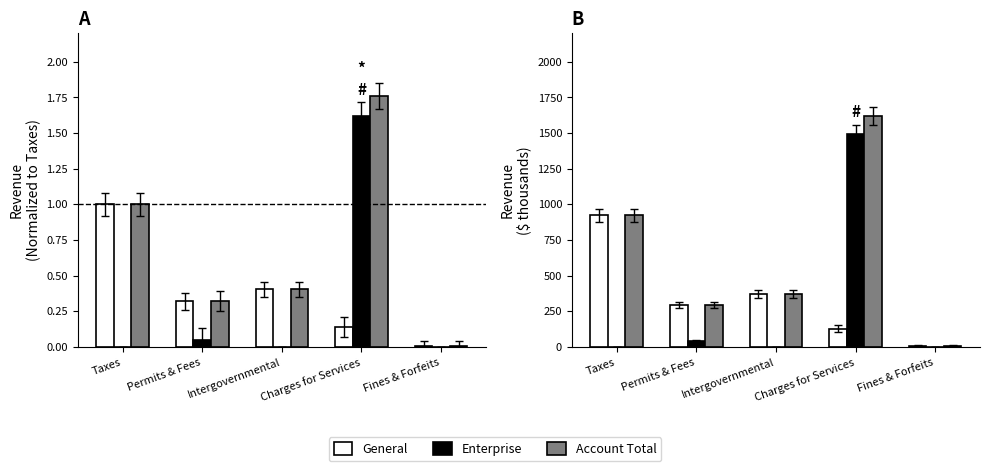

At which category does the chart reach its peak across all series?

Charges for Services